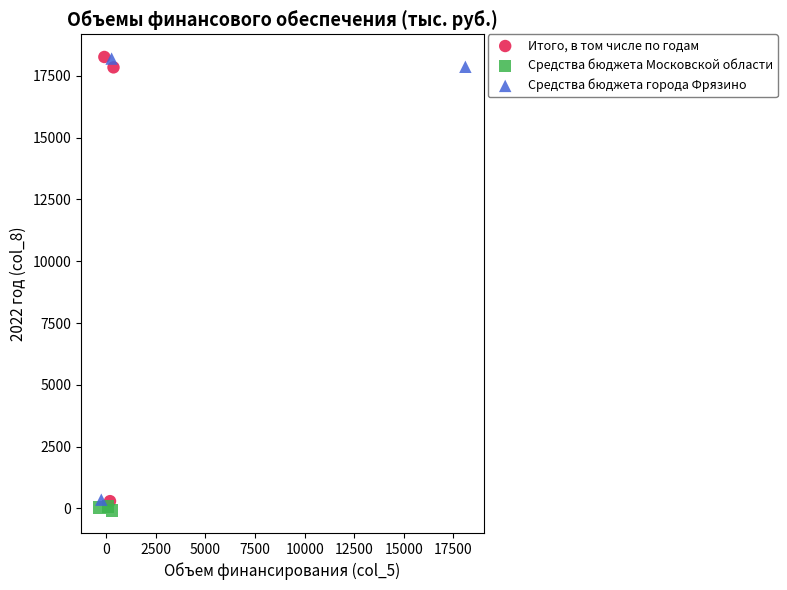

Which series has the widest spread of Y values?

Итого, в том числе по годам